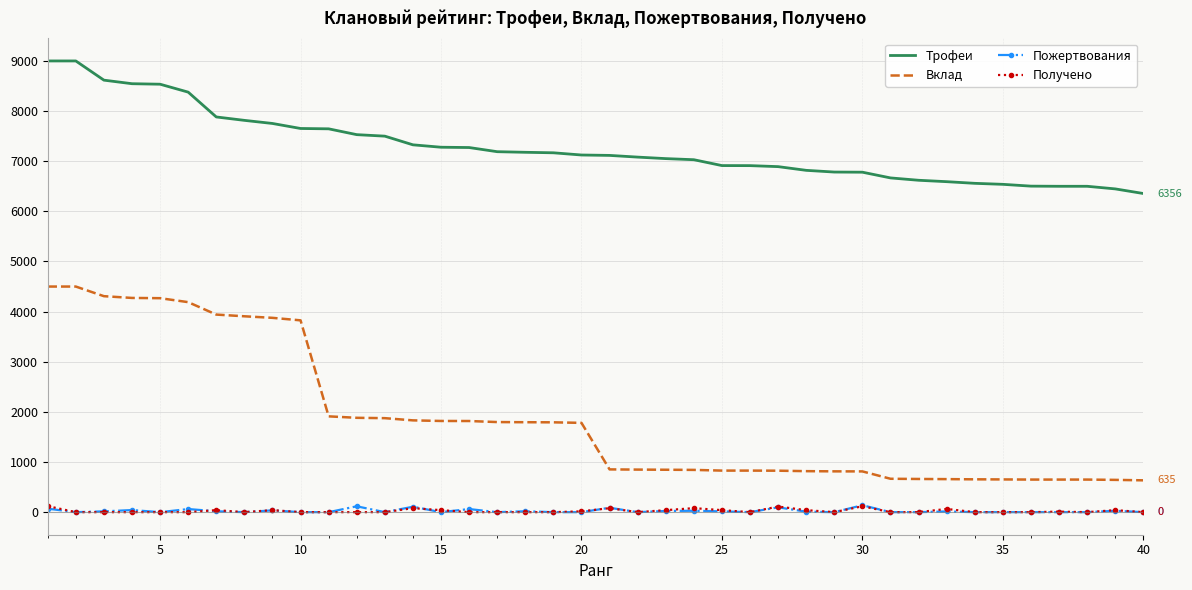

Which series has the largest total across all categories?

Трофеи